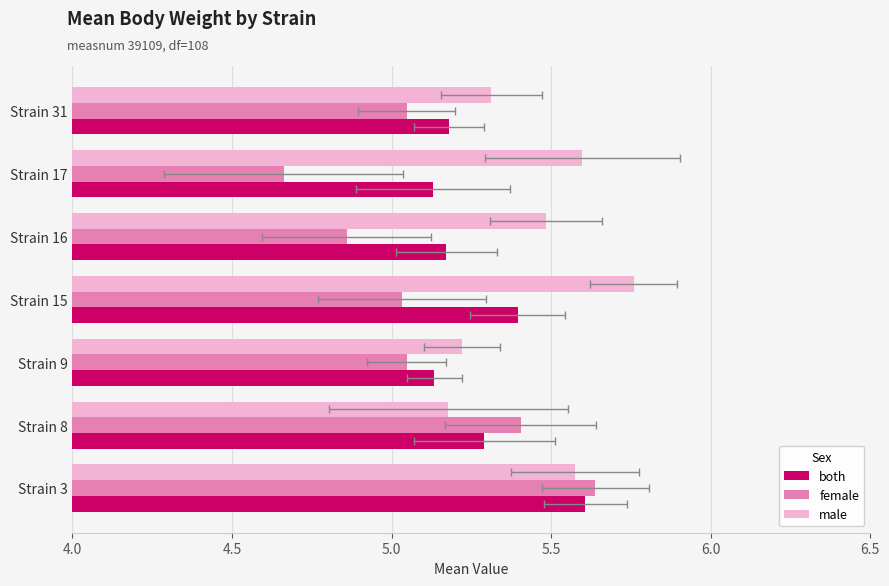

Reading left to right, extract all data points from this chart.

both: 5.6	5.3	5.1	5.4	5.2	5.1	5.2
female: 5.6	5.4	5.0	5.0	4.9	4.7	5.0
male: 5.6	5.2	5.2	5.8	5.5	5.6	5.3